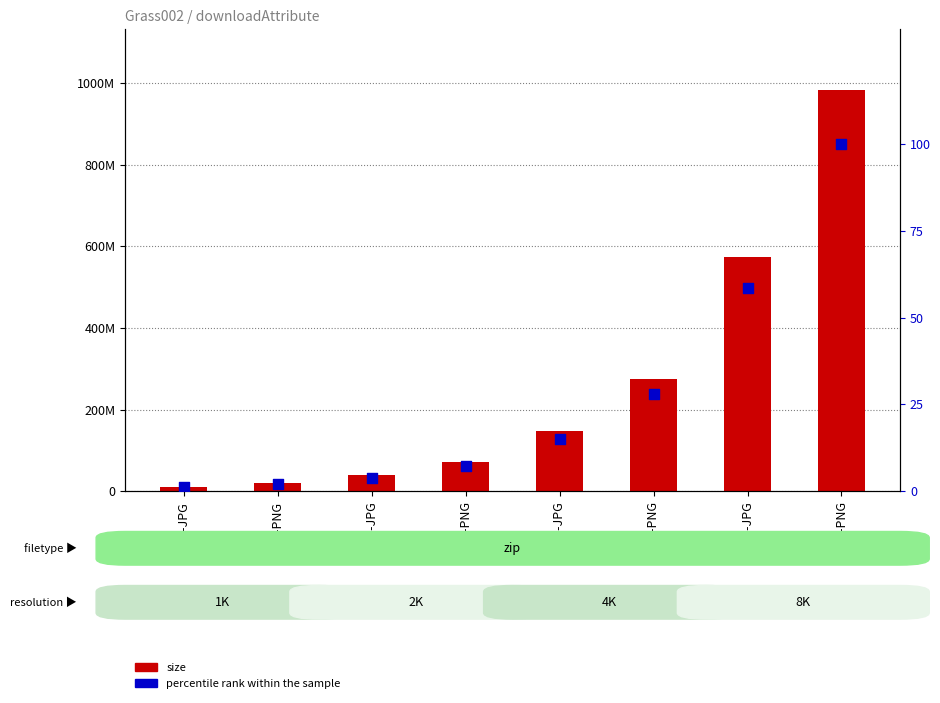

Which series has the largest total across all categories?

size